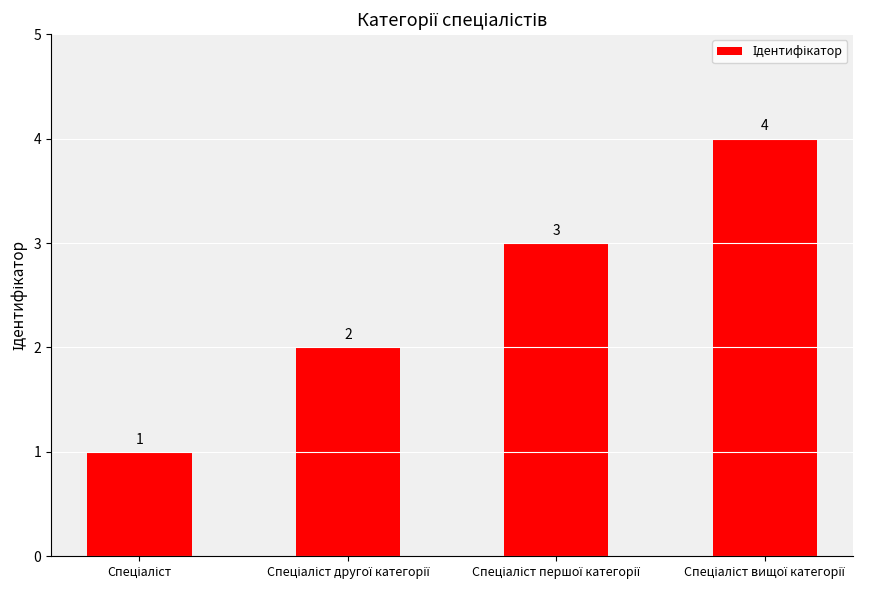

What is the sum of all values?

10